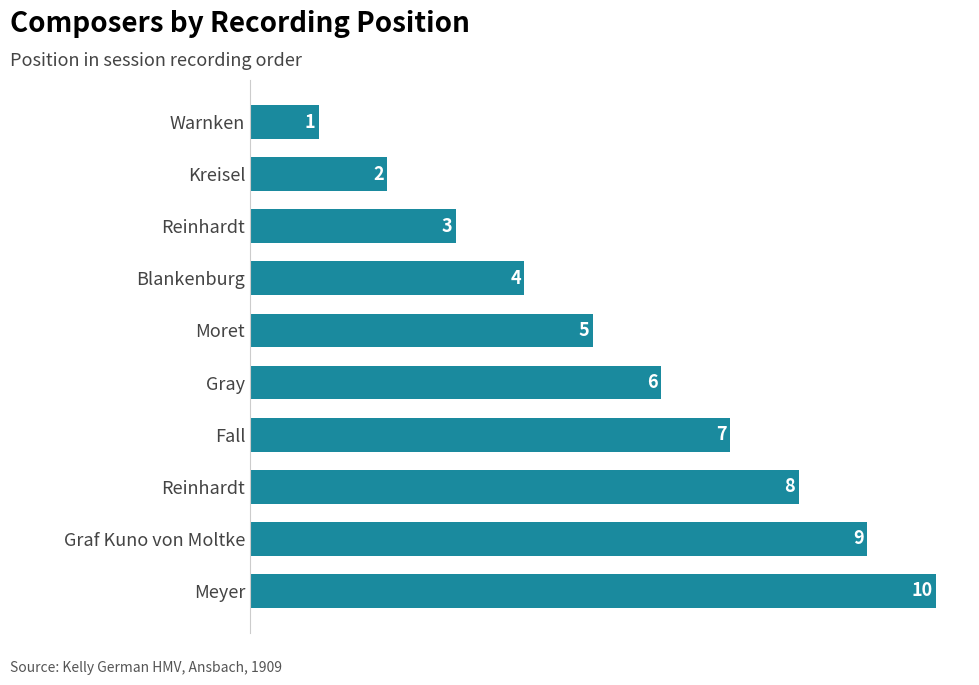

Are the bars horizontal?

Yes